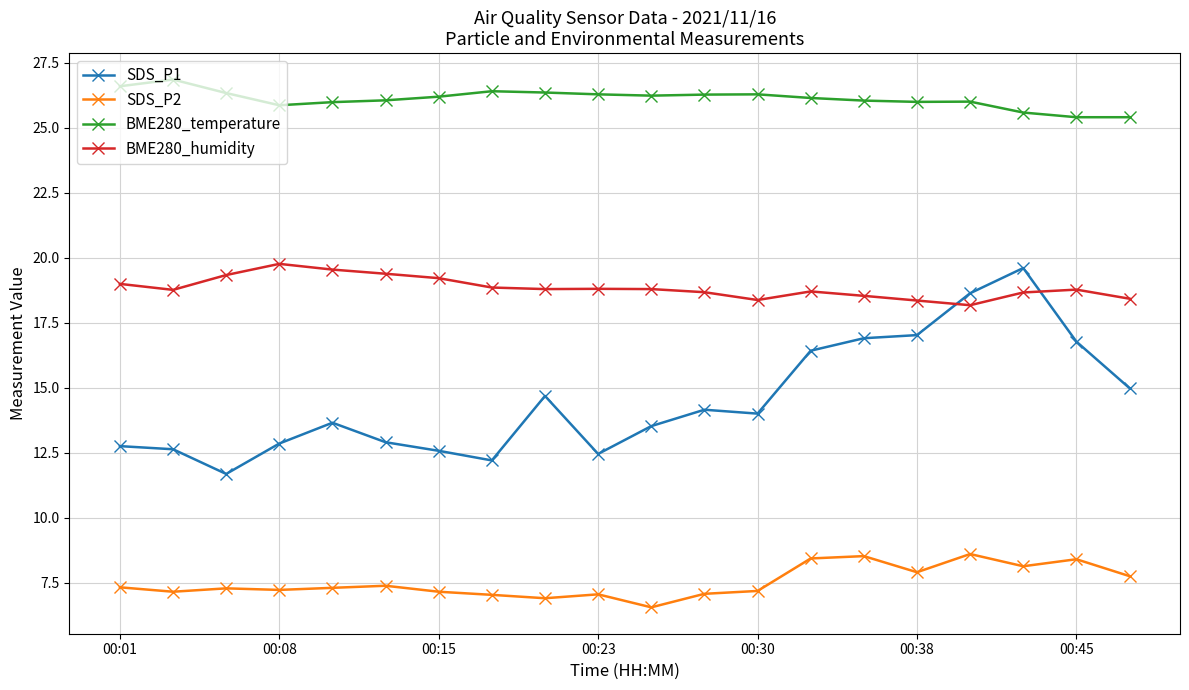

What is the value of the SDS_P1 point at the 15th from the left?

16.9